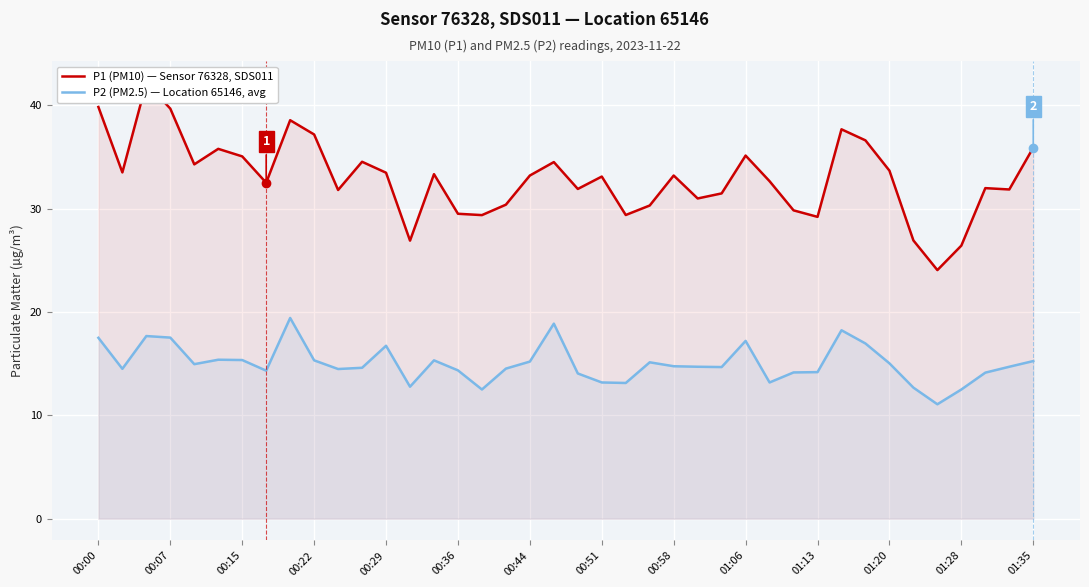

What is the minimum value for P2 (PM2.5) — Location 65146, avg?

11.1